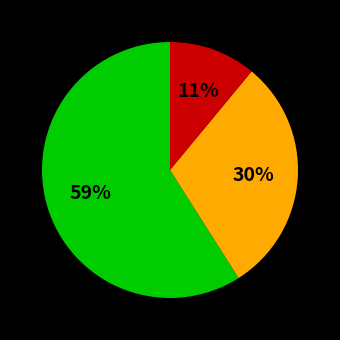

Is there a majority slice in this chart?

Yes